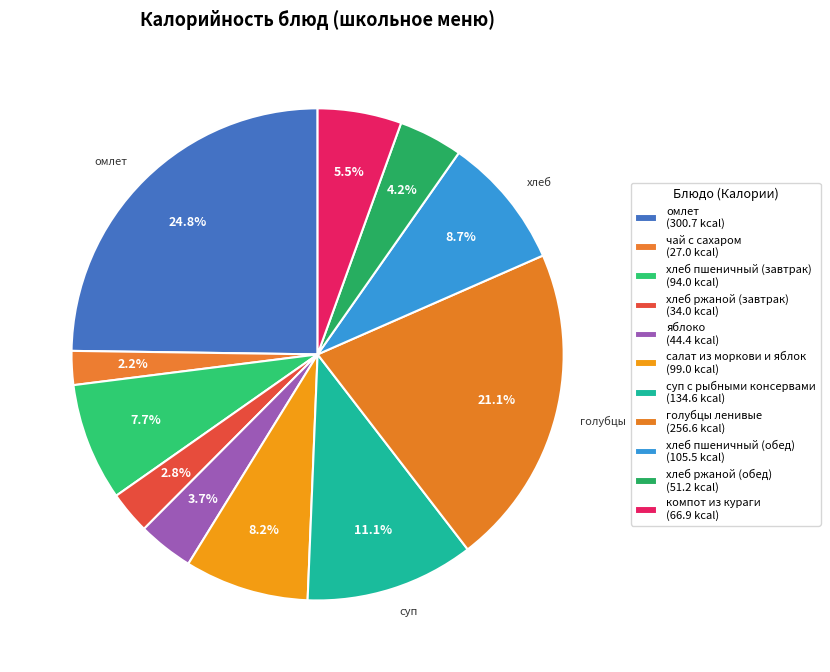

Is there a majority slice in this chart?

No